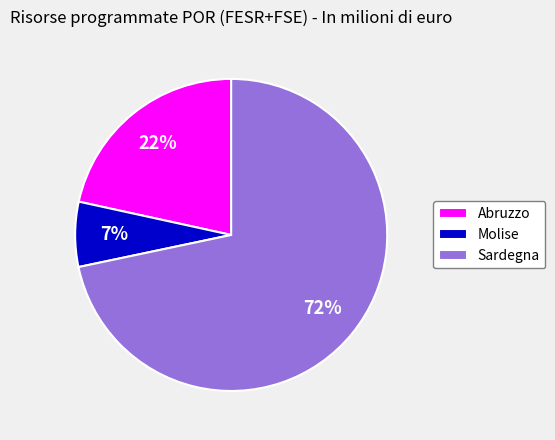

To the nearest percent, what is the difference between the Abruzzo and Sardegna slice percentages?

50%